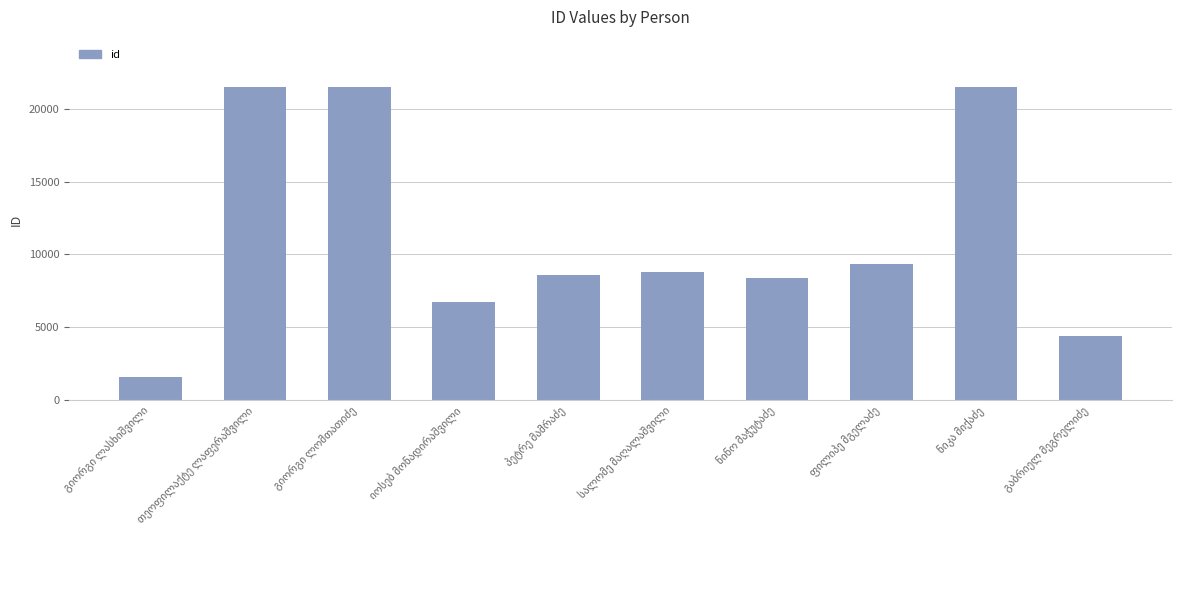

What is the maximum value shown in the chart?

21536